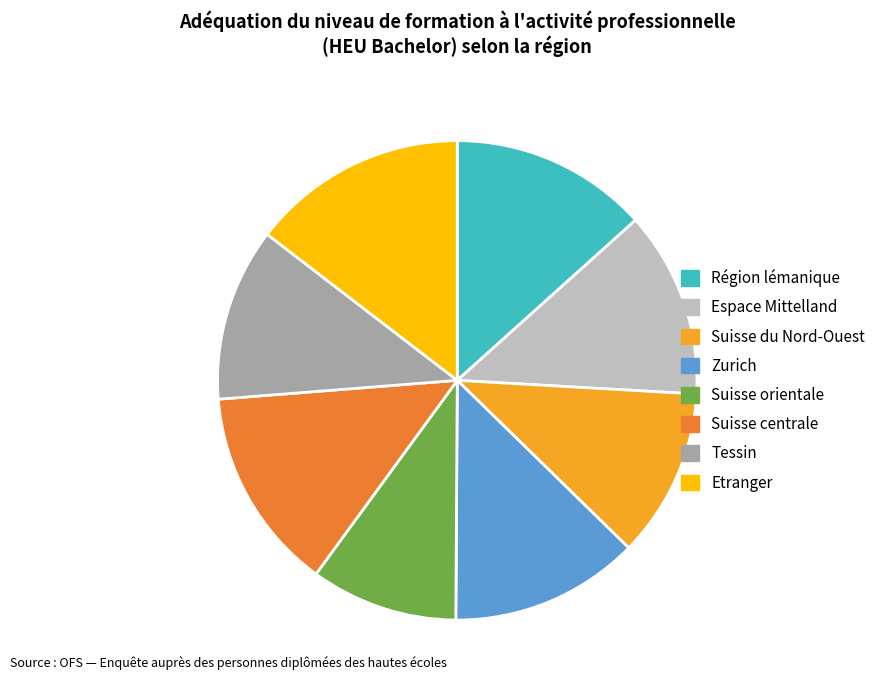

Do Suisse orientale and Tessin together represent more than half of the pie?

No